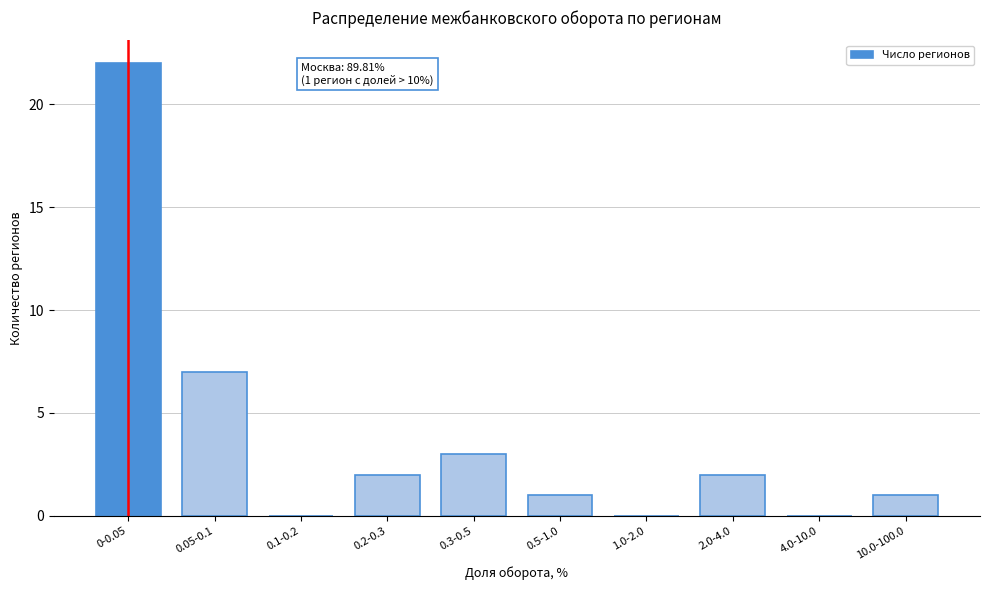

Reading left to right, extract all data points from this chart.

0-0.05=22	0.05-0.1=7	0.1-0.2=0	0.2-0.3=2	0.3-0.5=3	0.5-1.0=1	1.0-2.0=0	2.0-4.0=2	4.0-10.0=0	10.0-100.0=1